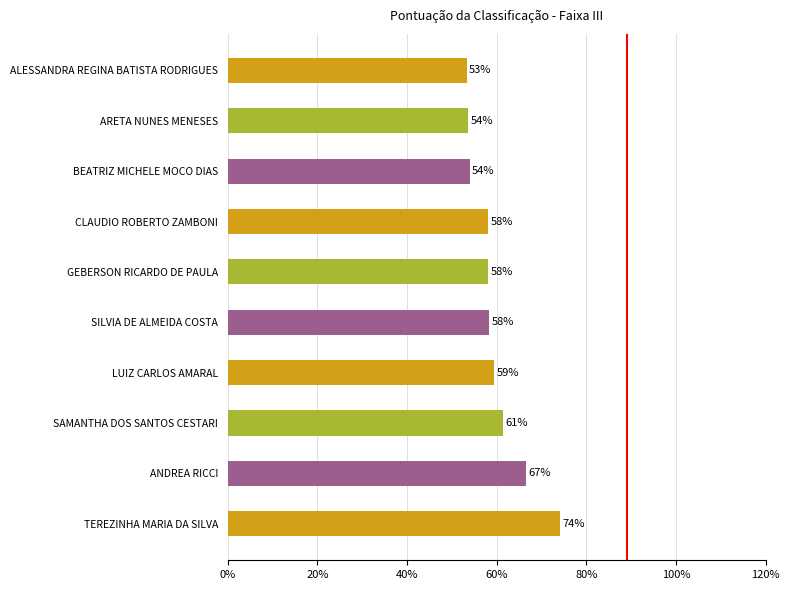

Are the bars horizontal?

Yes